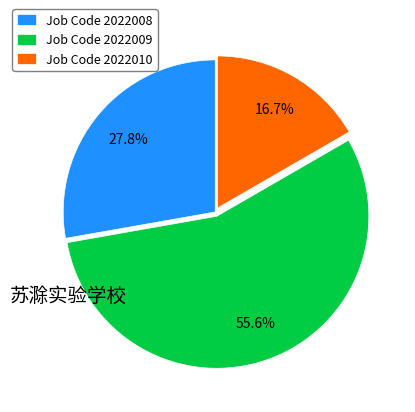

Rank the categories by value from highest to lowest.

Job Code 2022009, Job Code 2022008, Job Code 2022010